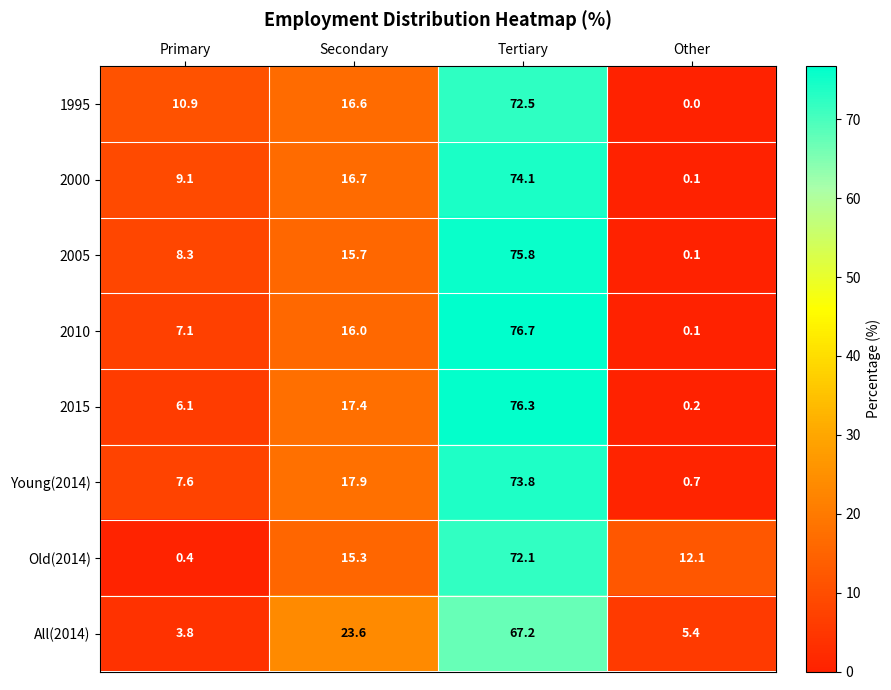

List the series in order of their peak value, lowest first.

All(2014), Old(2014), 1995, Young(2014), 2000, 2005, 2015, 2010